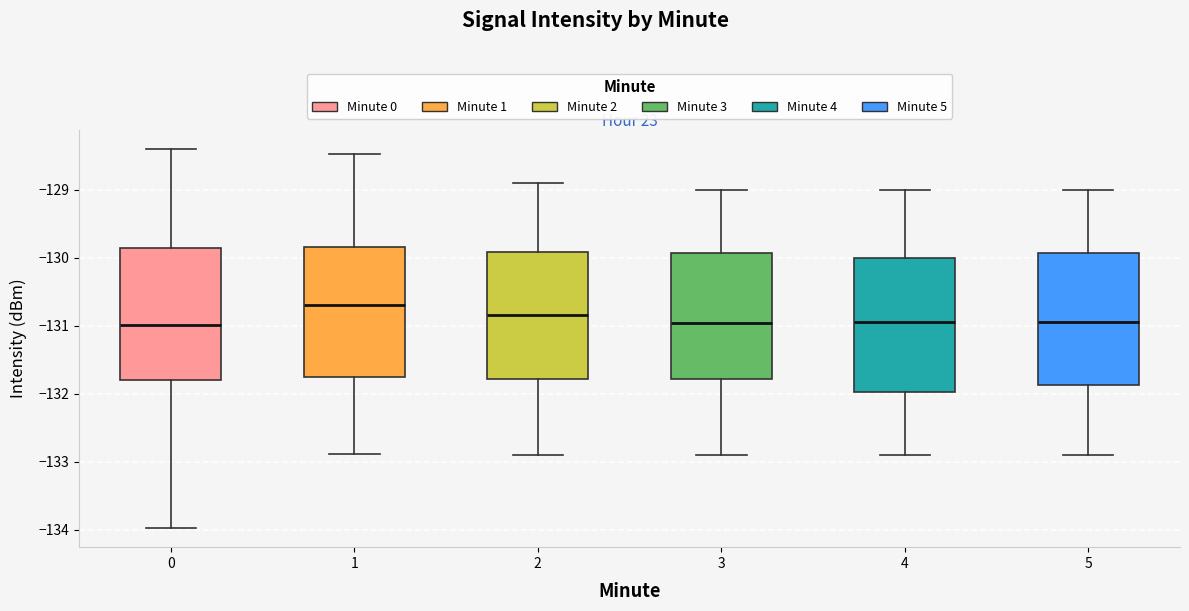

Where does the upper whisker of the box at x = 2 end on the y-axis? The values are not printed on the chart, so give them approximately, as read against the axis.

-128.9